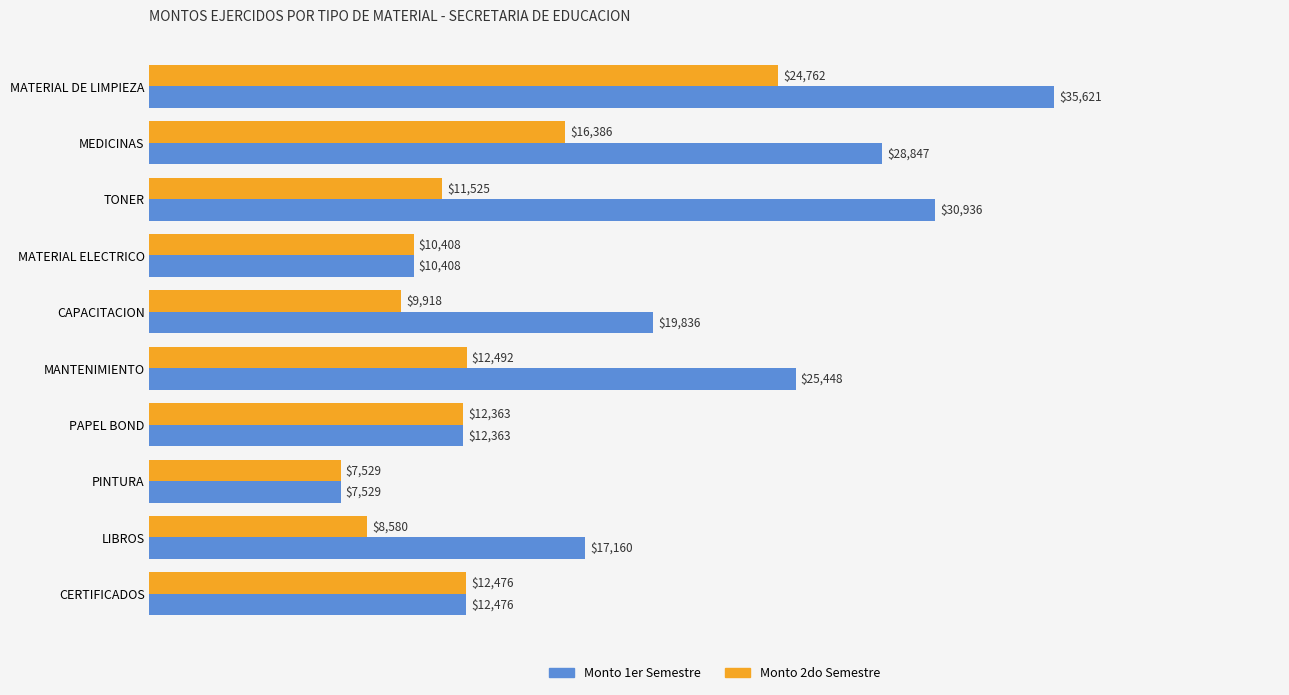

Which category has the lowest value in the Monto 1er Semestre series?

PINTURA